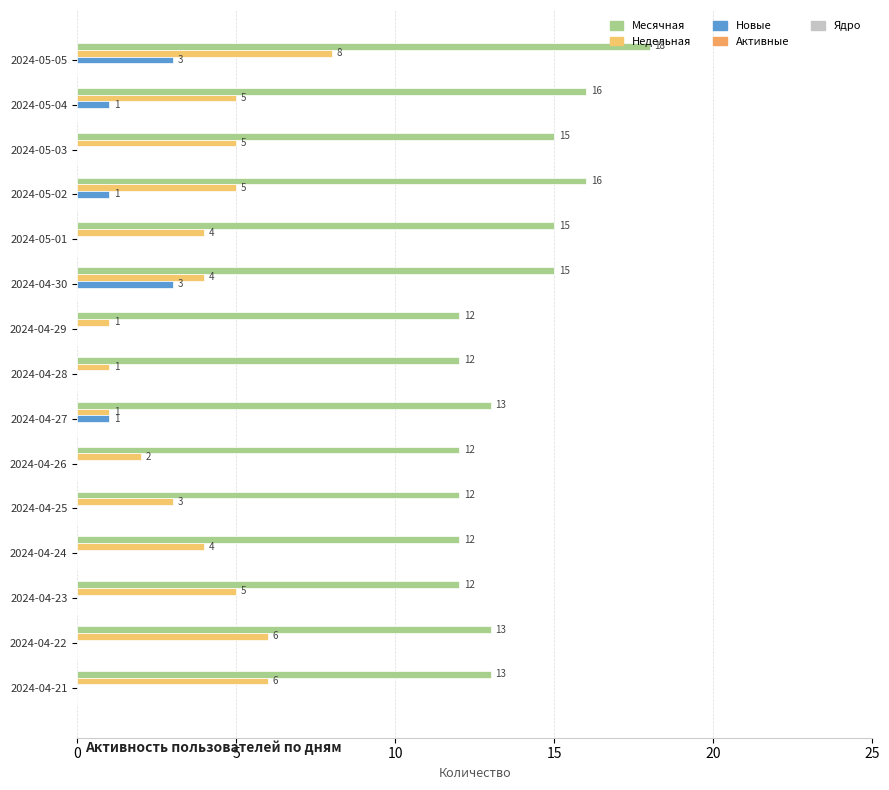

Which series has the largest total across all categories?

Месячная